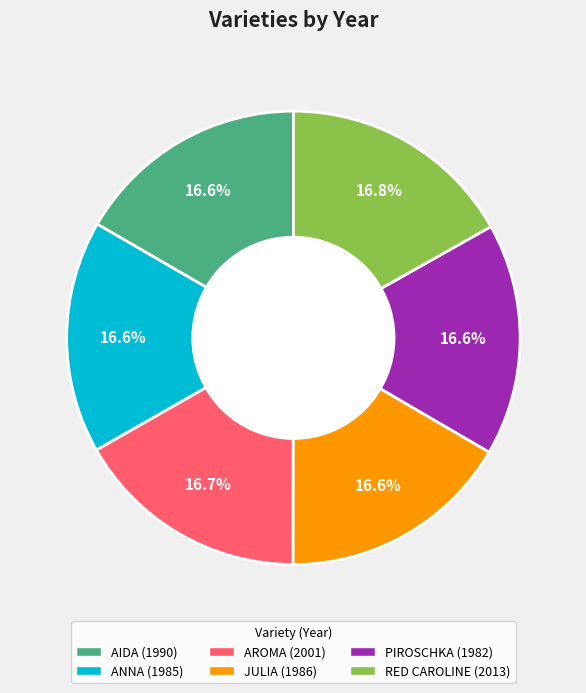

Approximately how many times larger is the value at PIROSCHKA compared to JULIA?

1.0